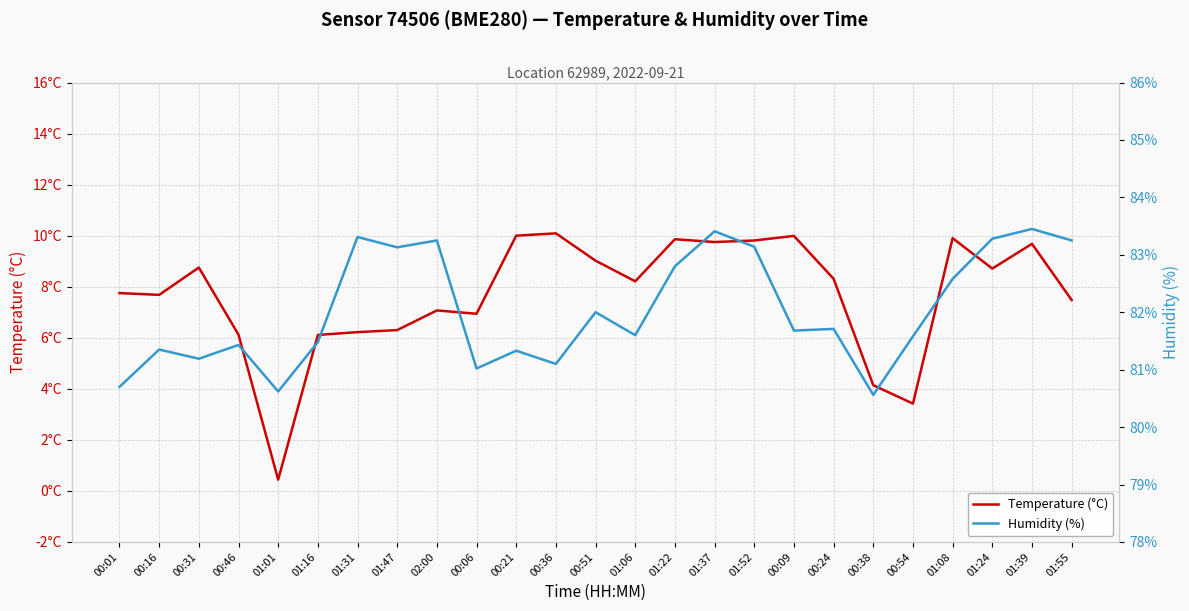

List the labels in order of Temperature (°C) value, largest first.

00:36, 00:21, 00:09, 01:08, 01:22, 01:52, 01:37, 01:39, 00:51, 00:31, 01:24, 00:24, 01:06, 00:01, 00:16, 01:55, 02:00, 00:06, 01:47, 01:31, 00:46, 01:16, 00:38, 00:54, 01:01